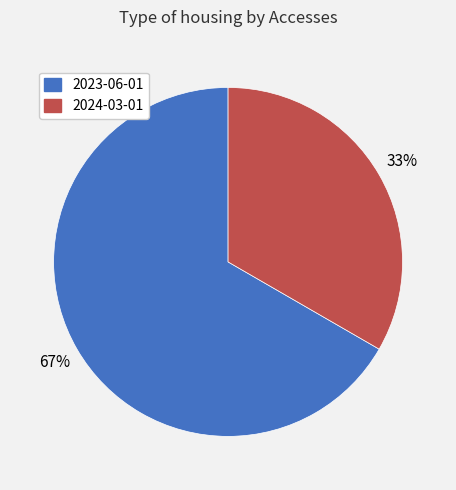

Is the sum of 2023-06-01 and 2024-03-01 greater than half?

Yes